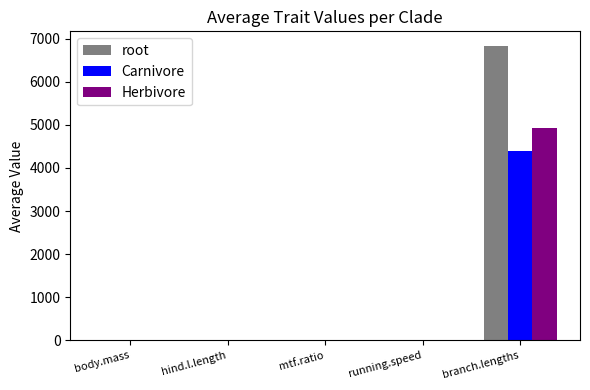

At which label is Herbivore closest to 2461?

body.mass